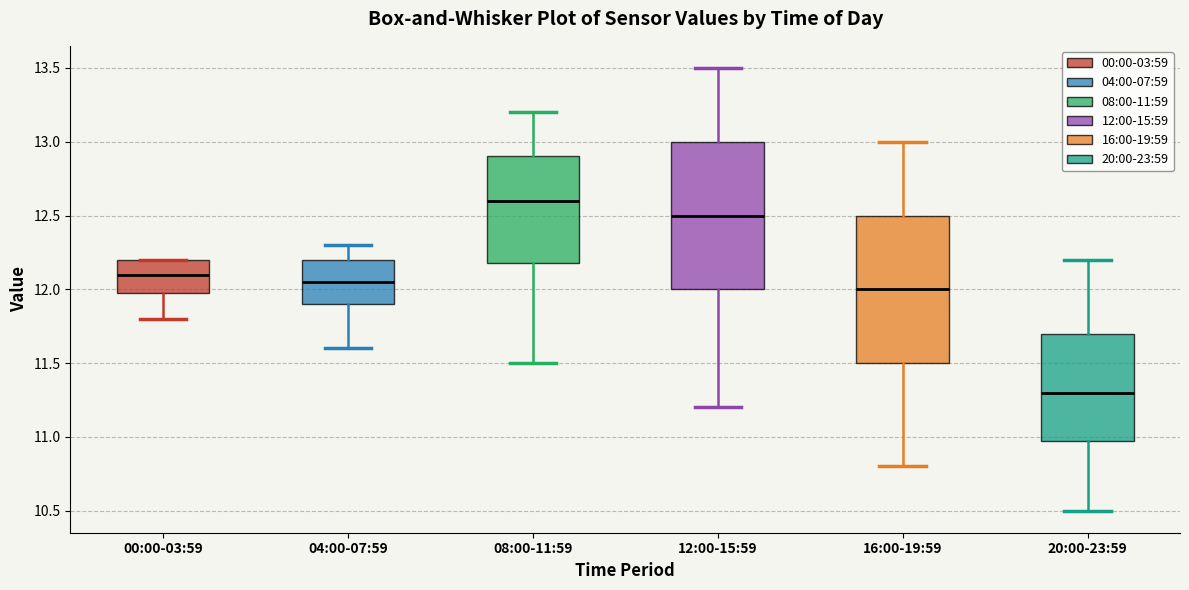

Where does the median line of the box for 16:00-19:59 sit on the y-axis? The values are not printed on the chart, so give them approximately, as read against the axis.

12.00